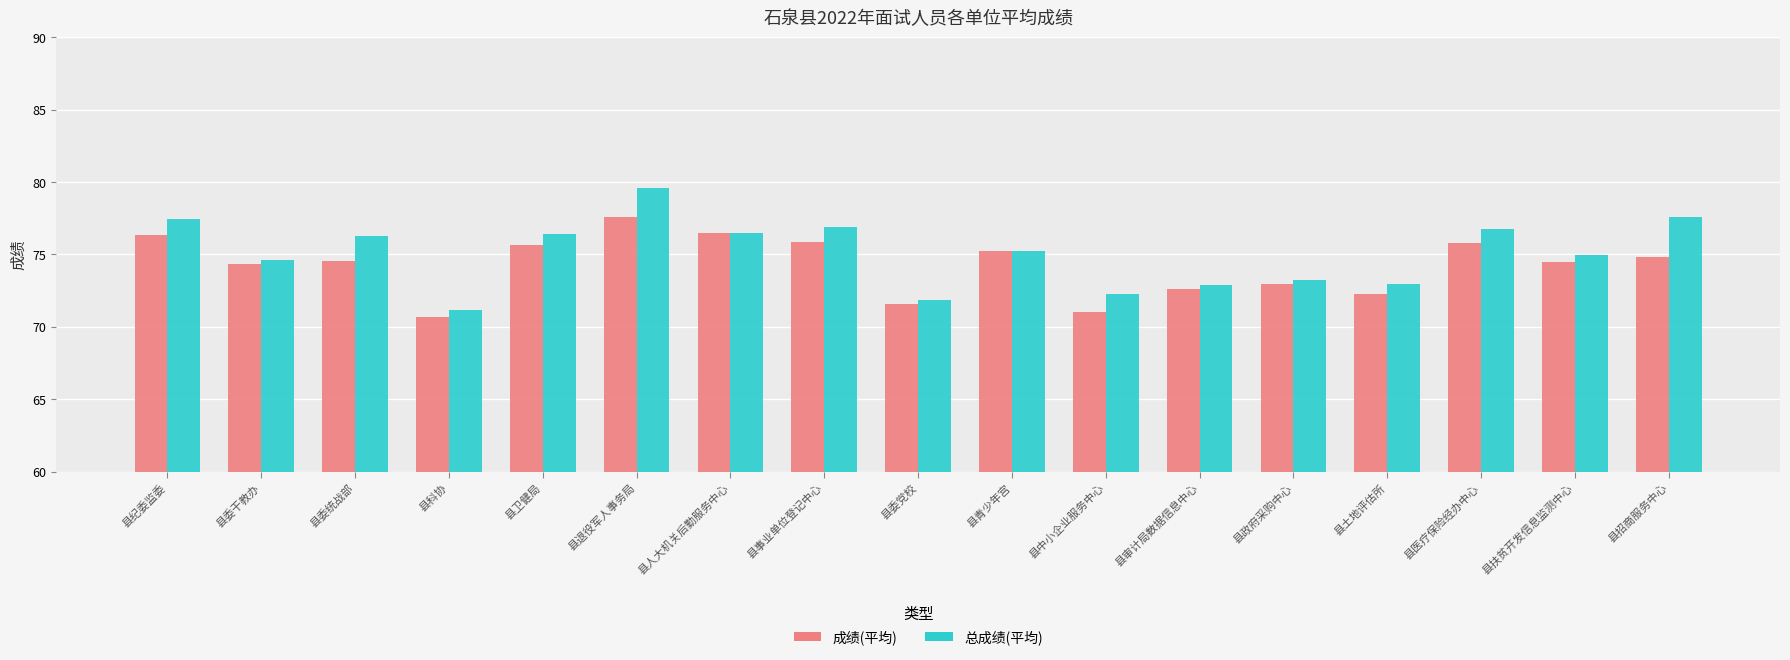

What is the difference between the 总成绩(平均) values at 县委干教办 and 县中小企业服务中心?

2.4